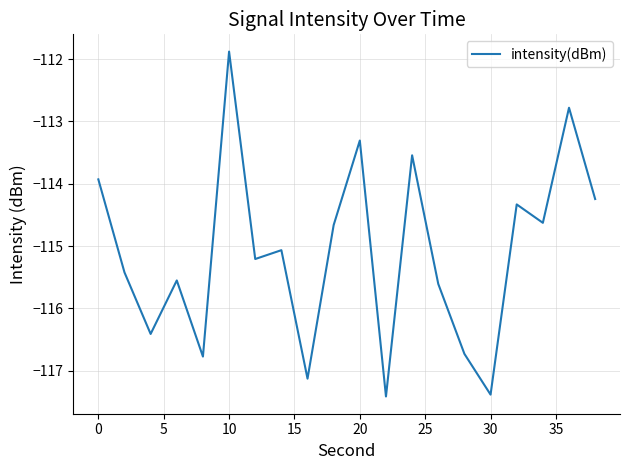

What is the difference between the maximum and minimum values?

5.5